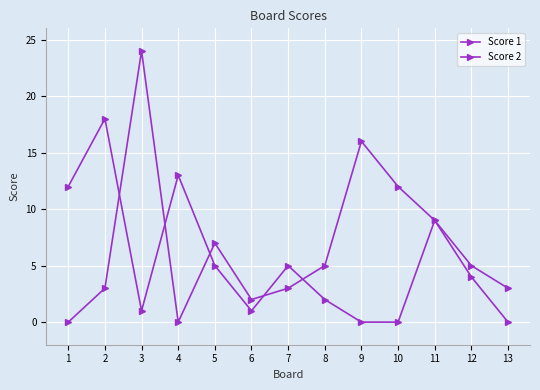

What is the value of the Score 2 point at the 12th from the left?

4